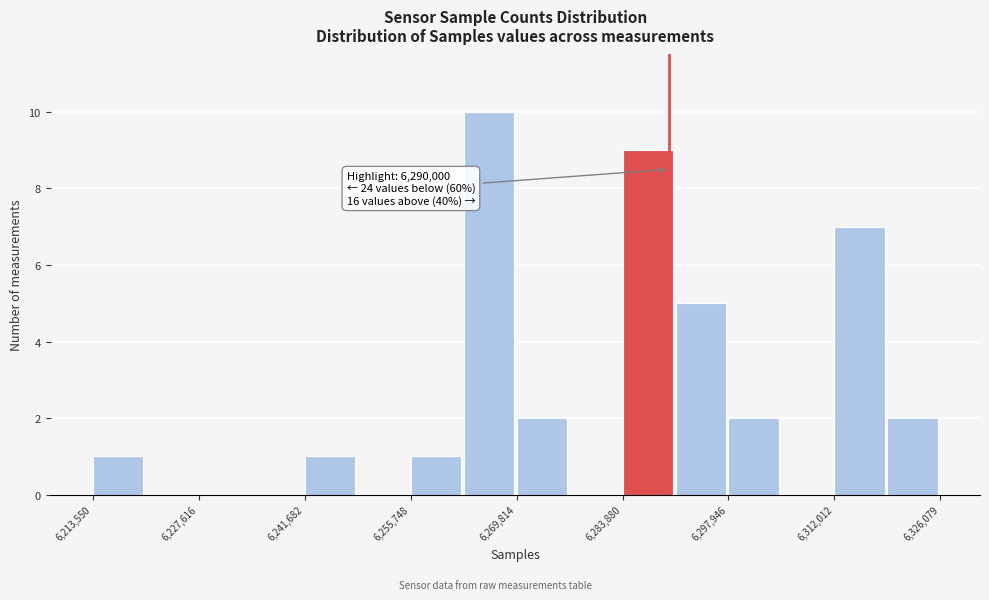

Read against the x-axis, roughly where is the centre of the tallest bar?

6266000